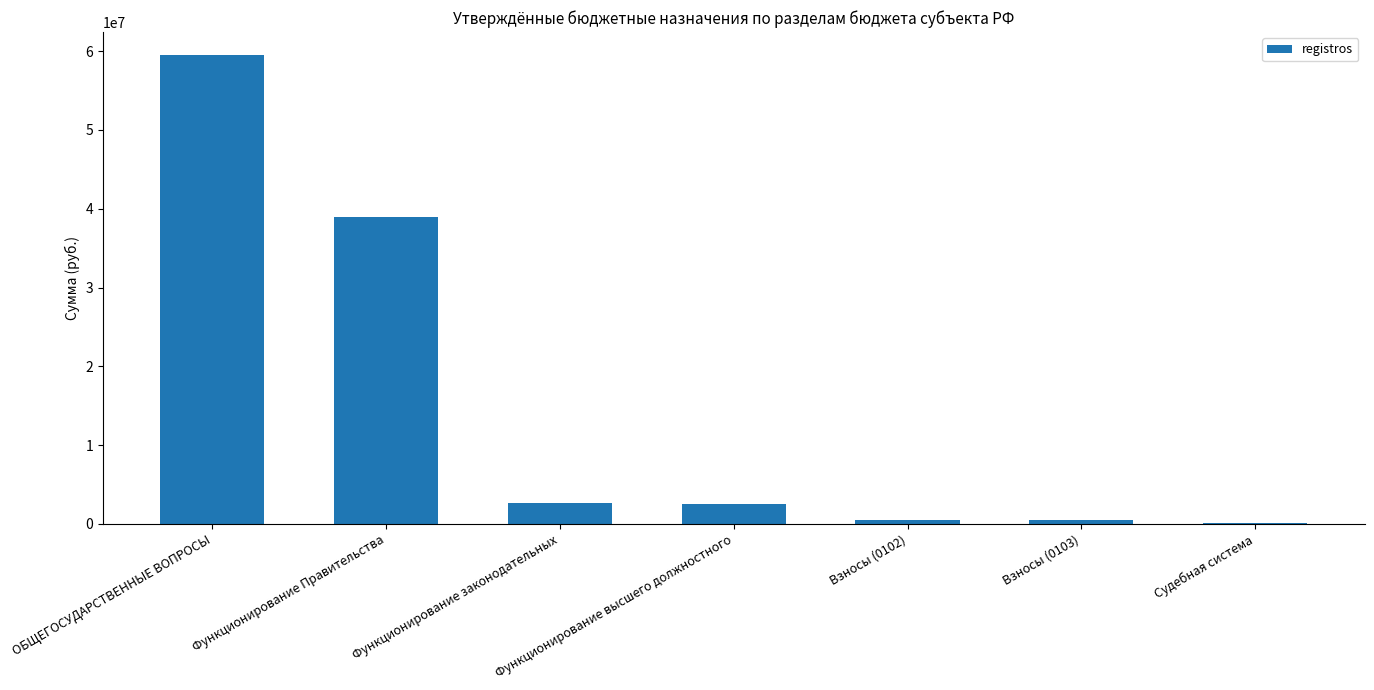

What is the sum of all values?

104664661